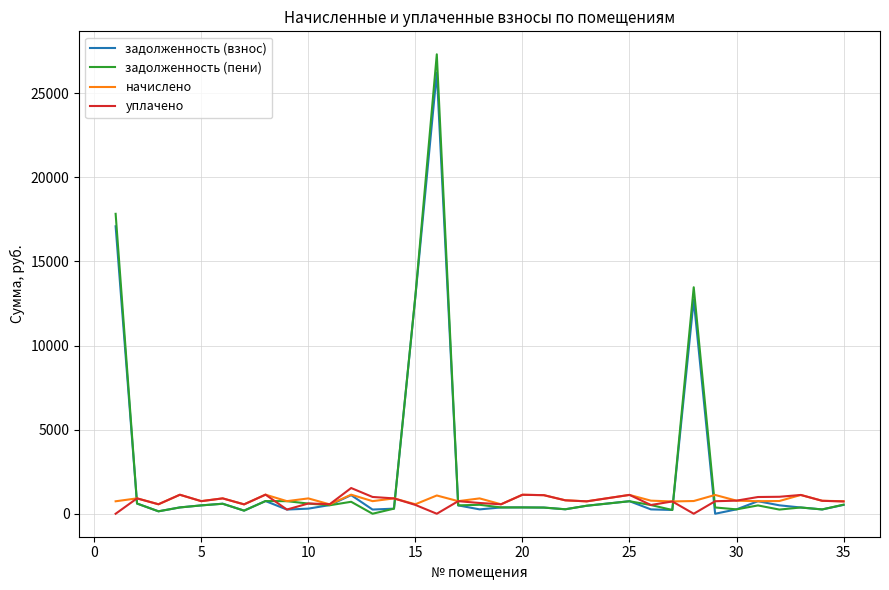

What is the maximum value for задолженность (пени)?

27314.2